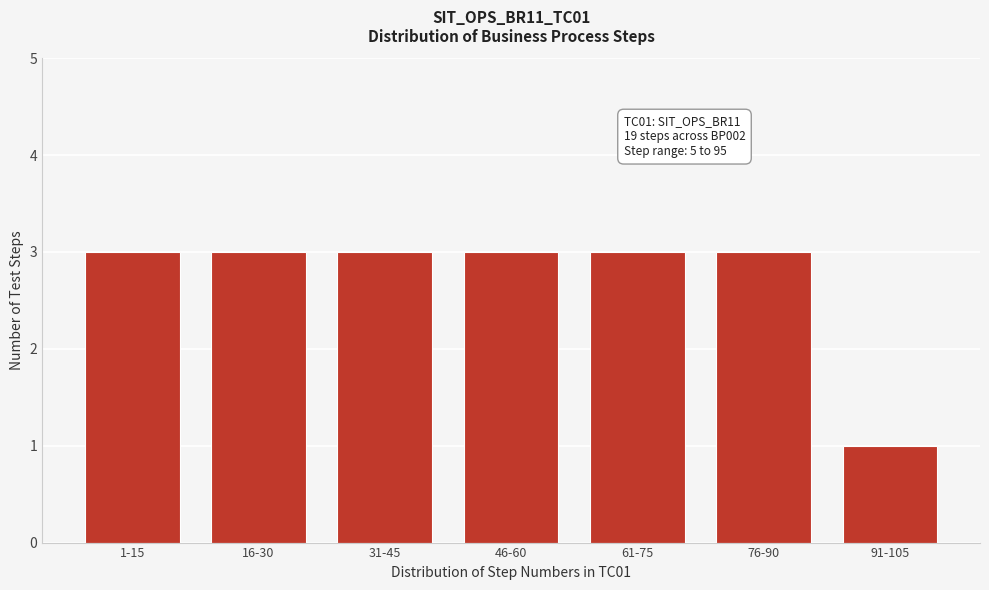

Reading left to right, what are all the values shown in this chart?

3	3	3	3	3	3	1